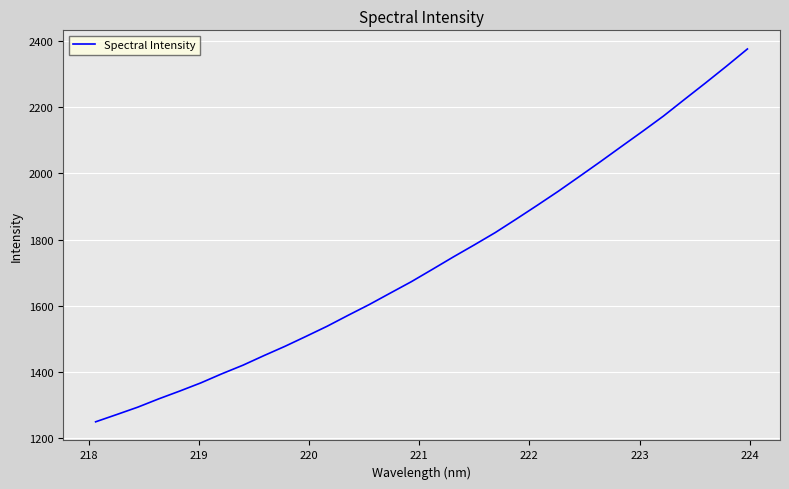

Reading right to left, list all the values displayed in this chart.

2375.9	2323.7	2273.0	2223.3	2173.1	2126.6	2081.1	2035.3	1990.5	1946.1	1903.7	1862.1	1821.2	1783.9	1747.4	1709.8	1672.6	1638.2	1603.6	1571.2	1538.1	1507.6	1477.6	1449.5	1420.5	1394.6	1367.1	1342.4	1318.8	1293.6	1271.3	1249.4